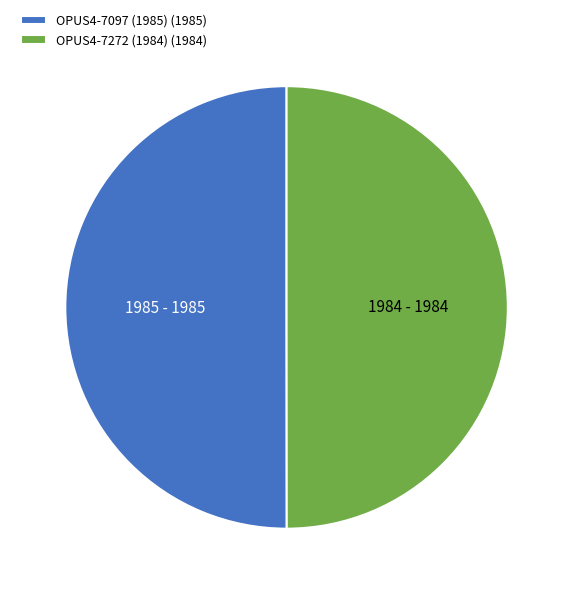

What is the ratio of the value at OPUS4-7272 (1984) (1984) to the value at OPUS4-7097 (1985) (1985)?

1.0